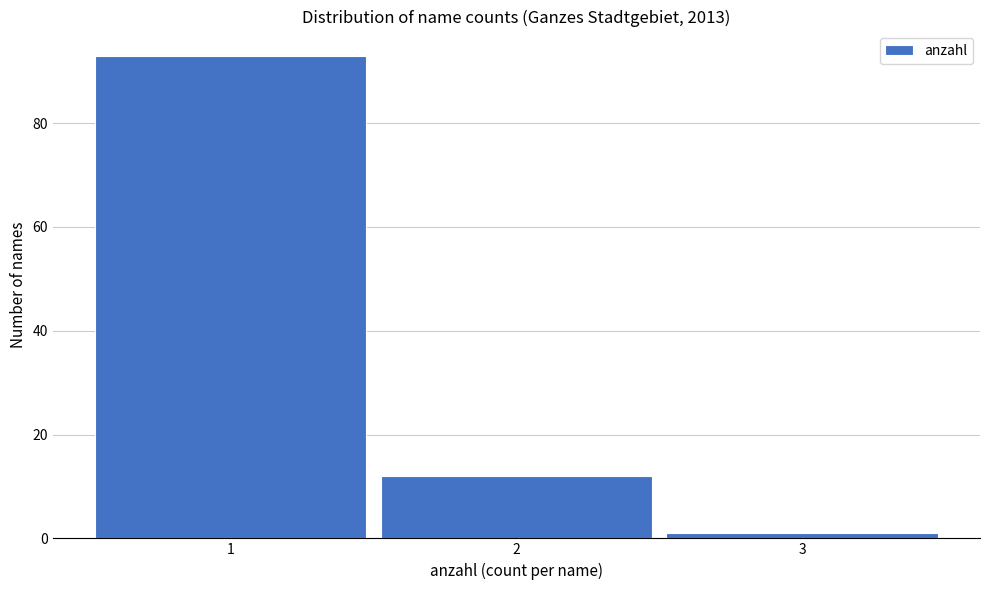

Reading left to right, list every bar in this chart as the range it spans on the x-axis followed by its height. The values are not printed on the chart, so give them approximately, as read against the axis.

0.5 to 1.5: 94
1.5 to 2.5: 12
2.5 to 3.5: under 2